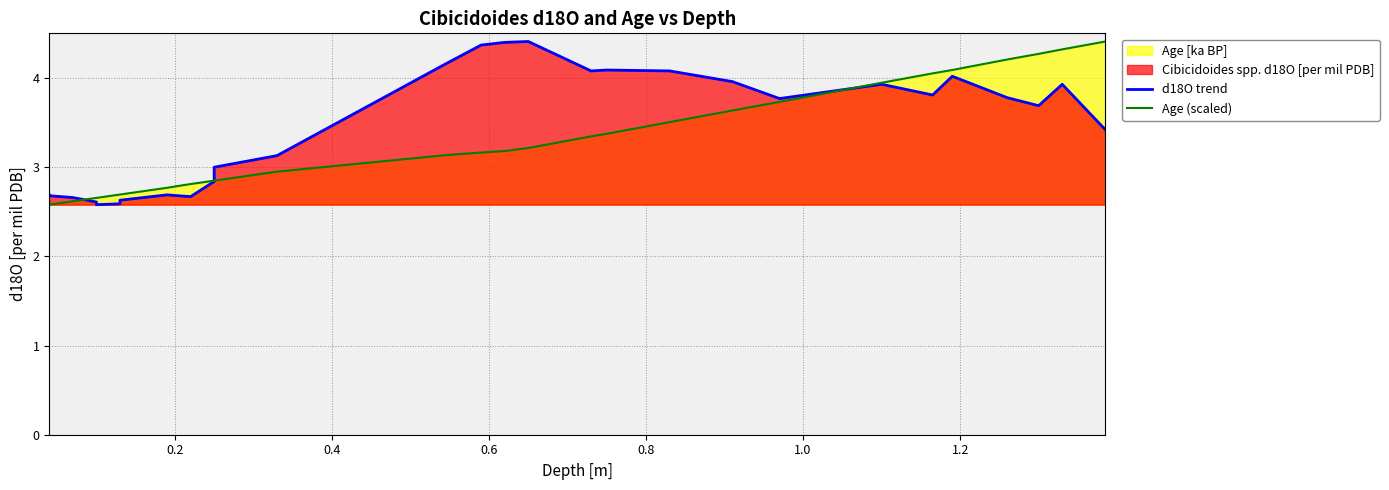

How many times do Age (scaled) and d18O trend cross each other?

3